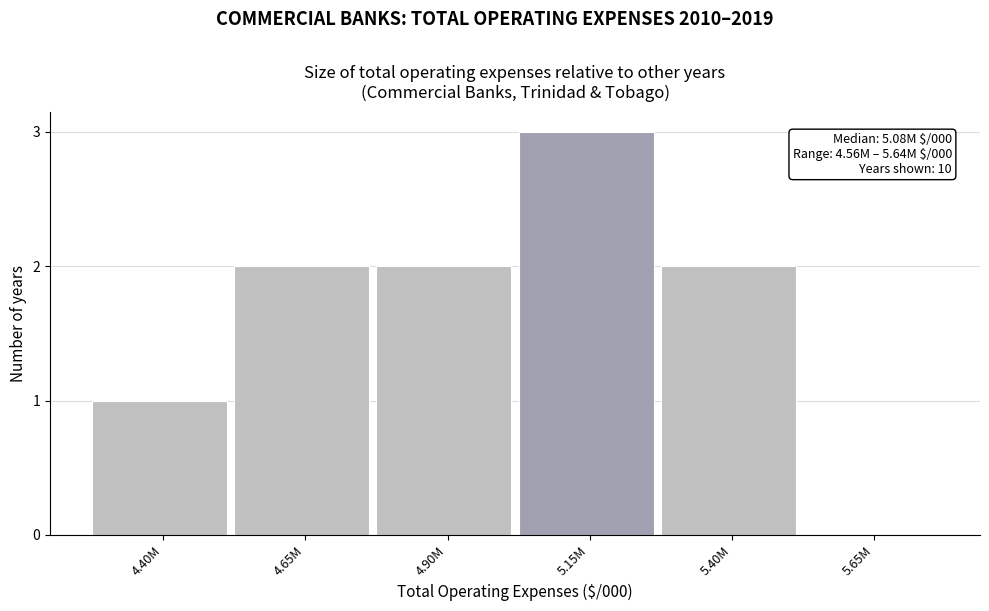

Reading left to right, list all the values displayed in this chart.

4.40M=1	4.65M=2	4.90M=2	5.15M=3	5.40M=2	5.65M=0